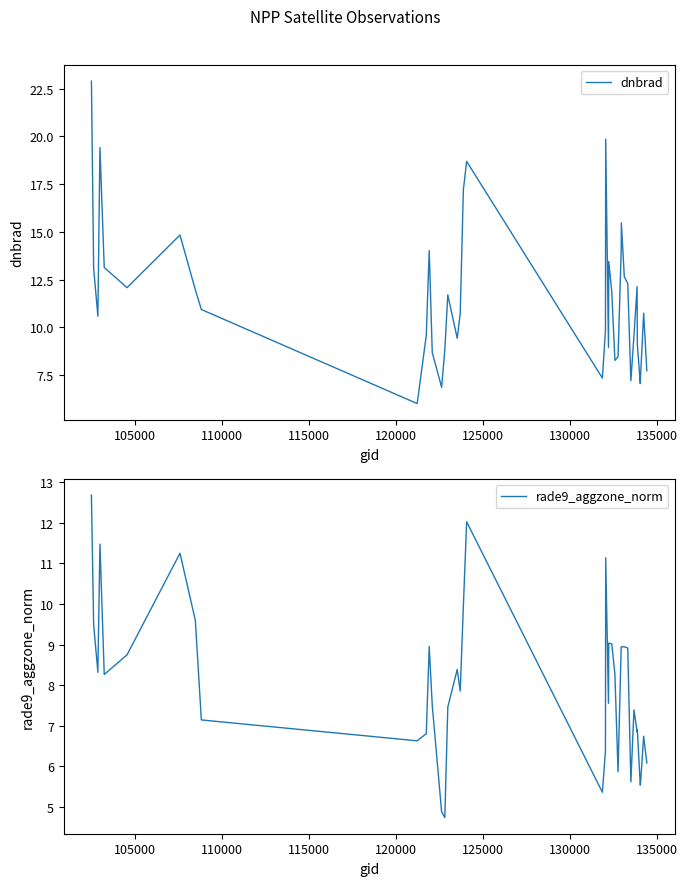

How many intersections are there between dnbrad and rade9_aggzone_norm?

4